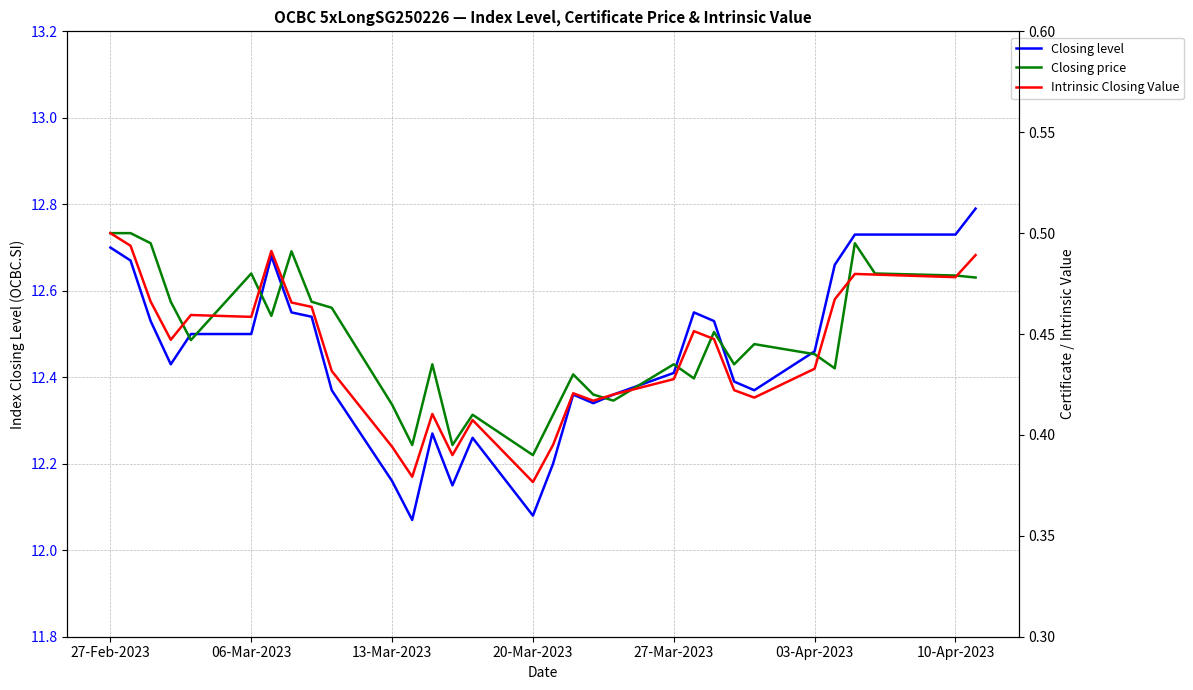

What is the maximum value for Closing level?

12.8